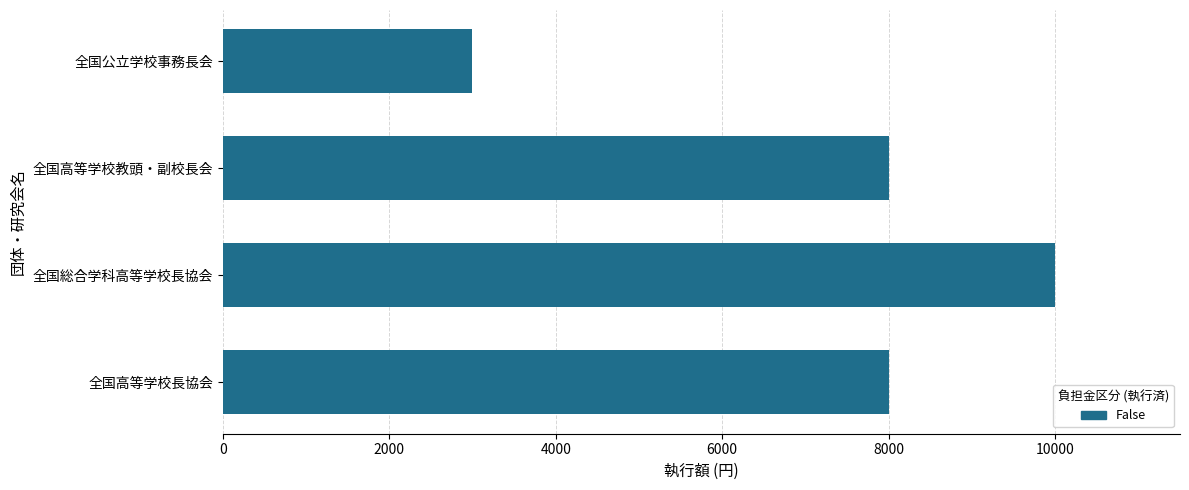

Is it true that the value at 全国公立学校事務長会 is 1003?

False